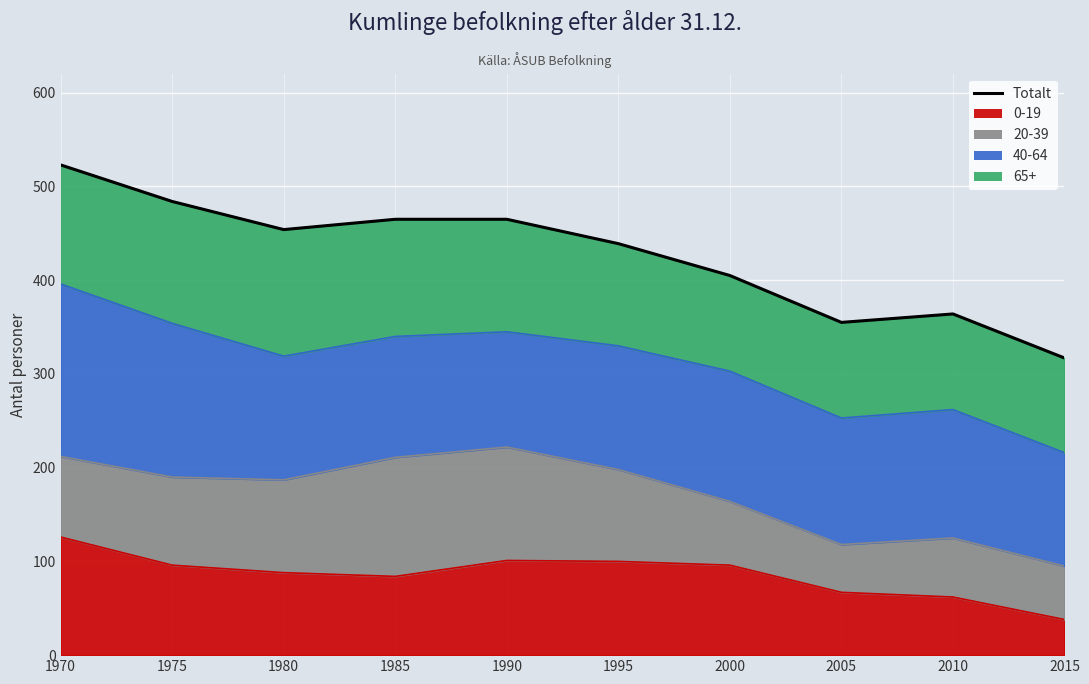

The value at 1995 is 717. True or false?

False